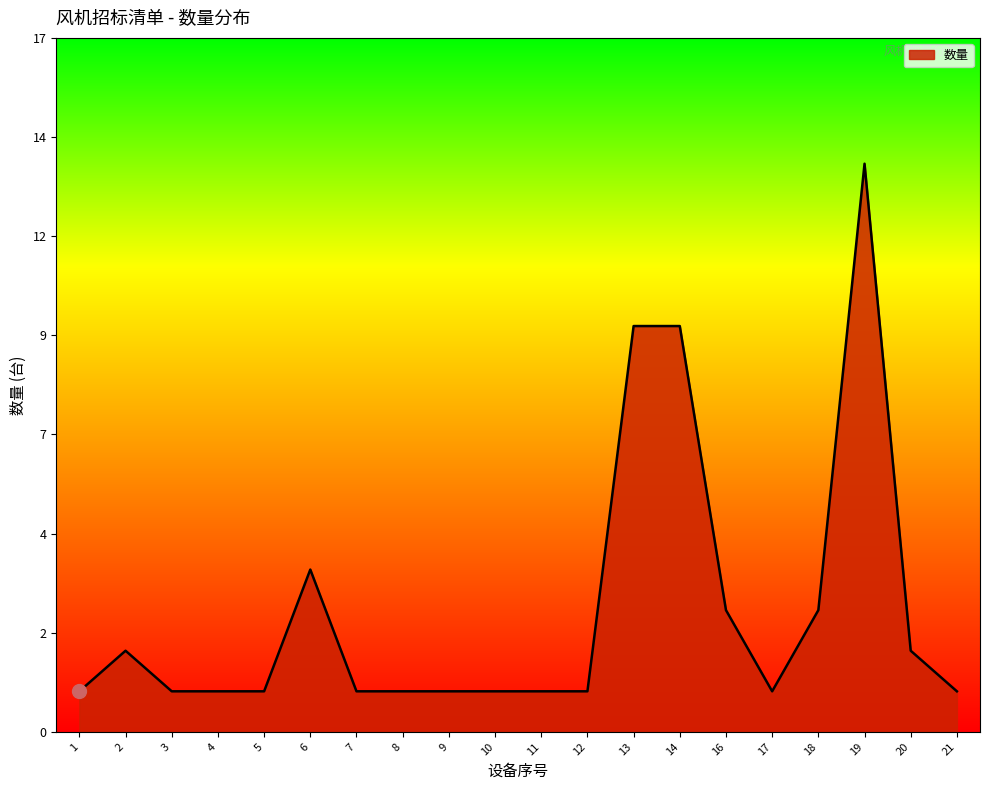

Is this an area chart (filled region under the line)?

Yes